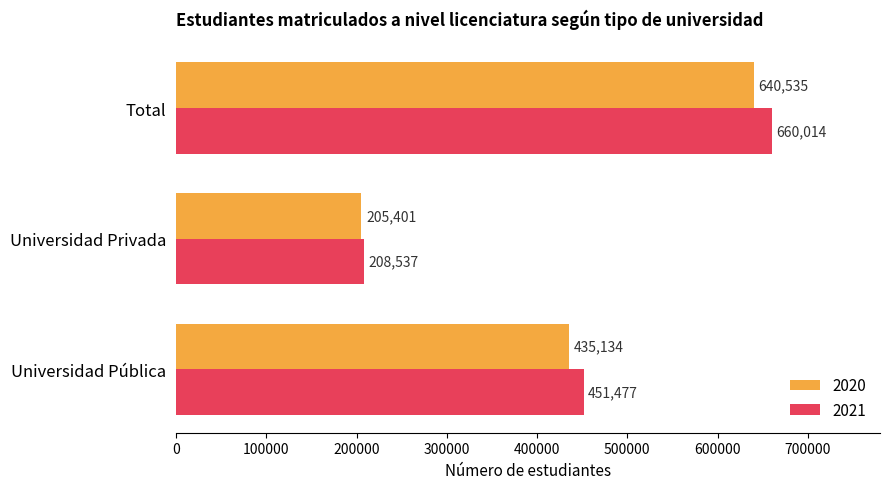

What is the spread (max minus min) of values at Total?

19479